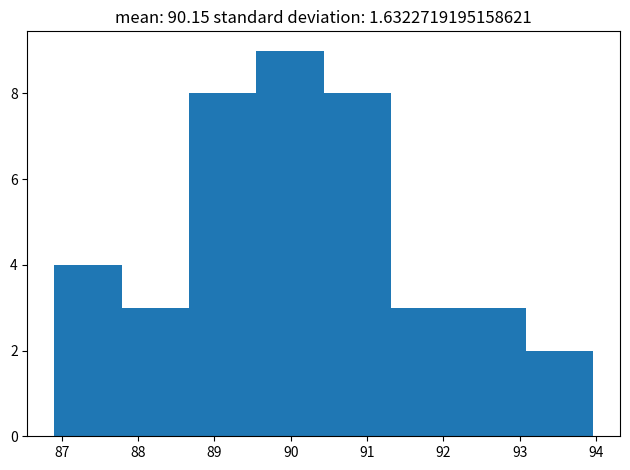

Reading left to right, transcribe this chart: for each bar, give the range it covers on the x-axis and its height. Neither the bar edges nor the heights are printed on the chart, so give them approximately, as read against the axes.

86.9 to 87.8: 4
87.8 to 88.7: 3
88.7 to 89.6: 8
89.6 to 90.4: 9
90.4 to 91.3: 8
91.3 to 92.2: 3
92.2 to 93.1: 3
93.1 to 94.0: 2